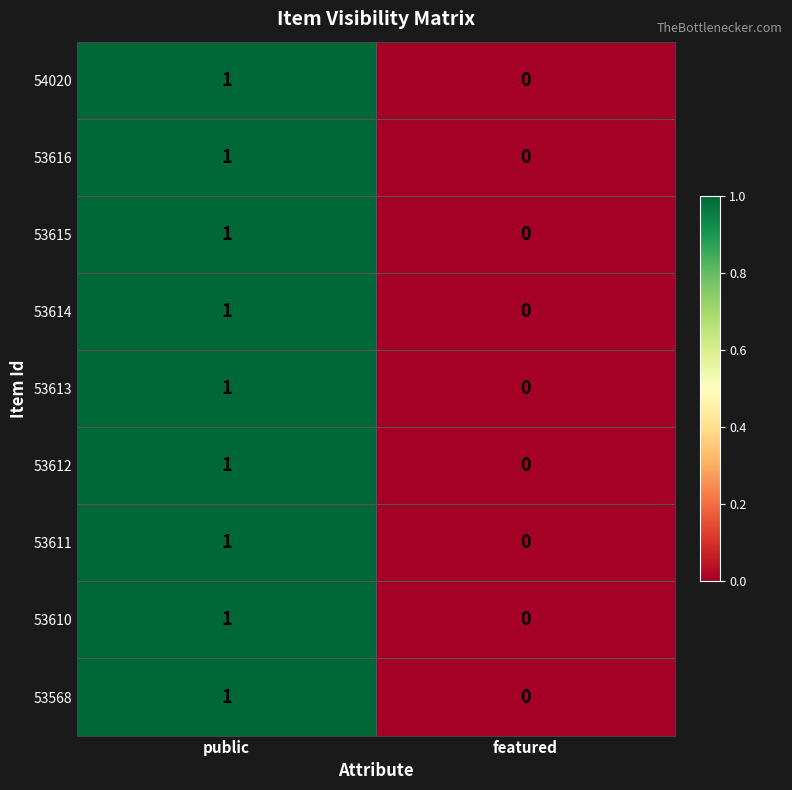

Where is 54020 nearest to the value 0?

featured